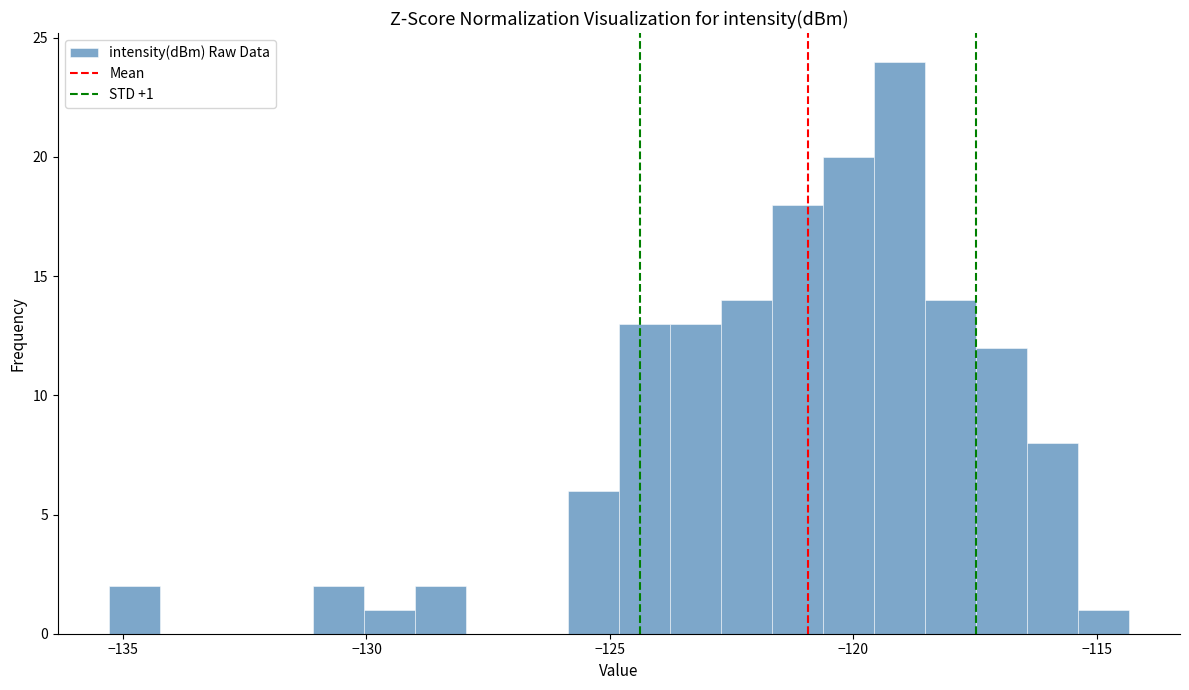

Read against the x-axis, roughly where is the centre of the tallest bar?

-119.0